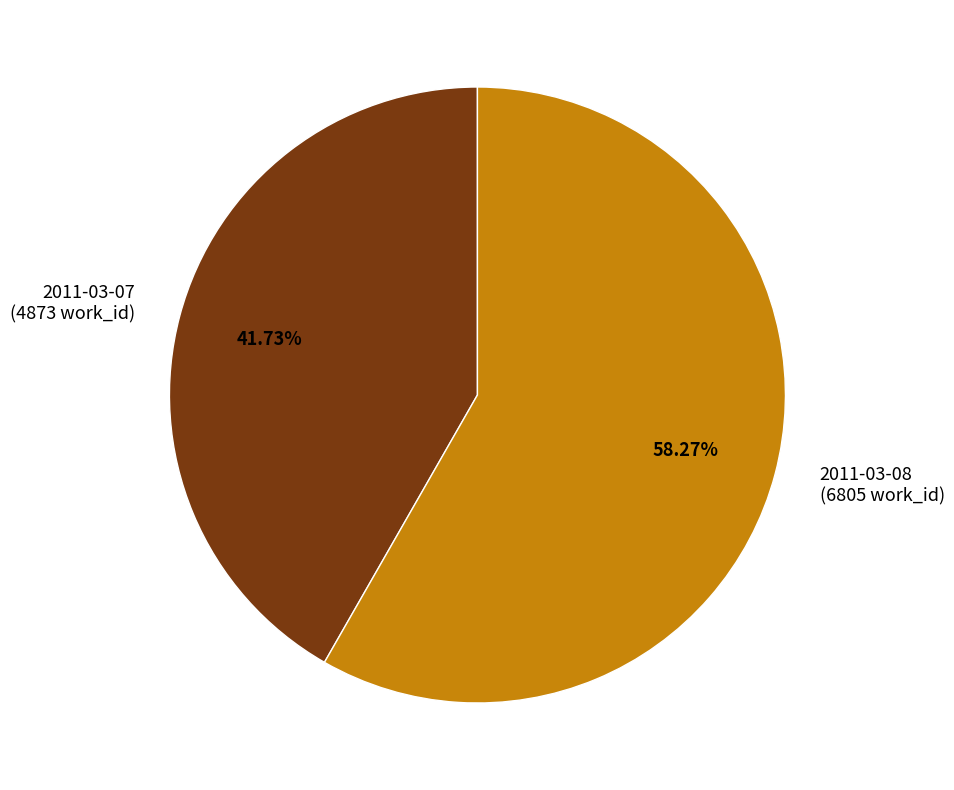

How many segments does this pie chart have?

2